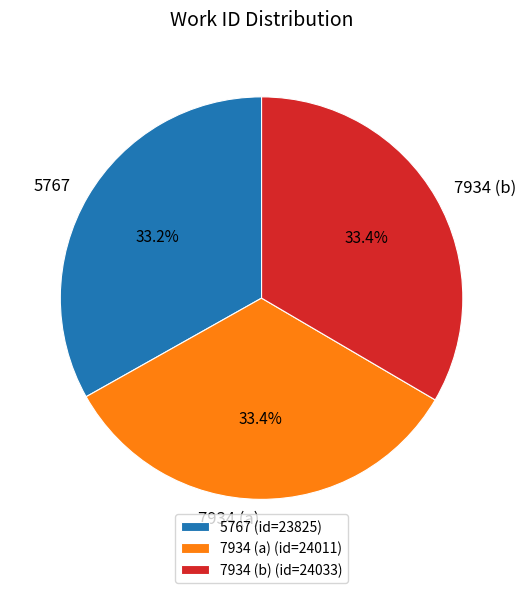

What is the ratio of the value at 7934 (b) to the value at 5767?

1.0